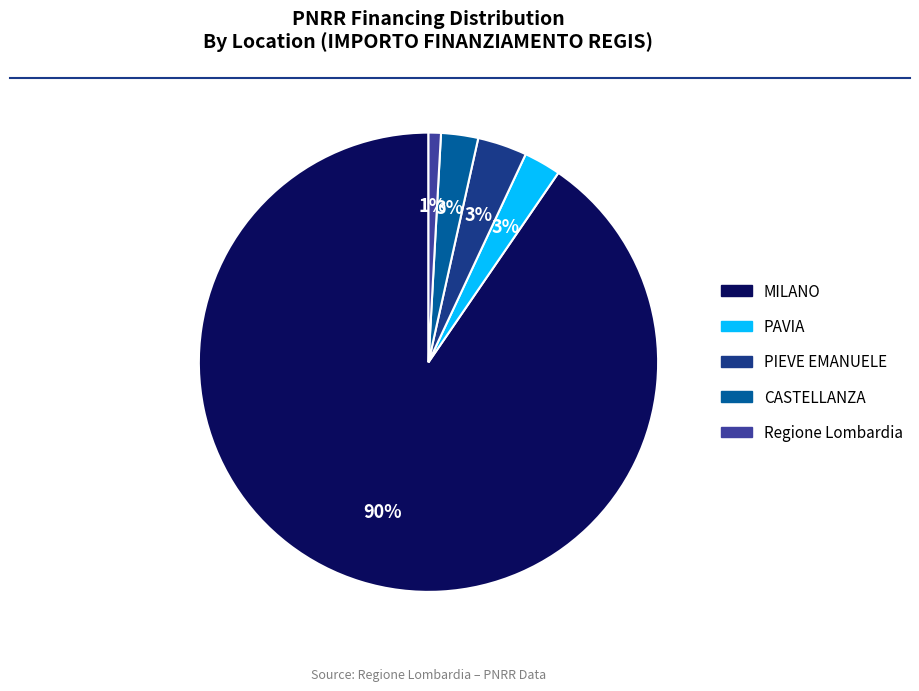

Do PAVIA and Regione Lombardia together represent more than half of the pie?

No